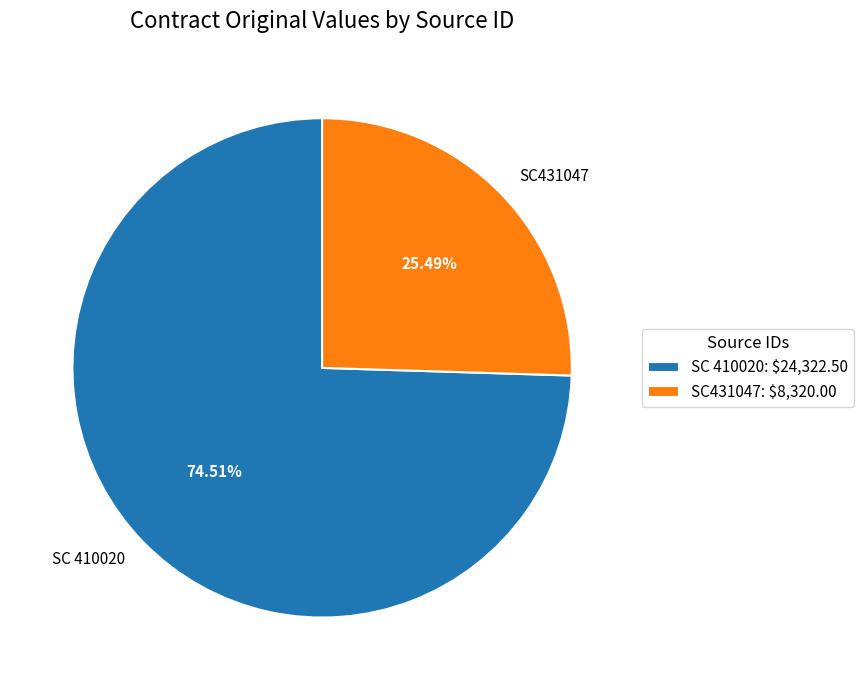

True or false: SC 410020 accounts for 89% of the total.

False